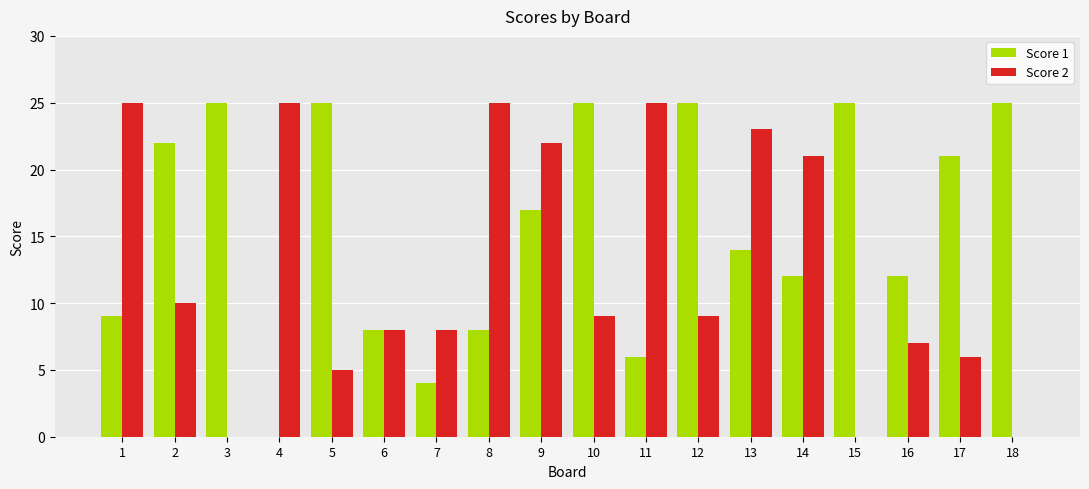

Read the Score 1 value at 6.

8